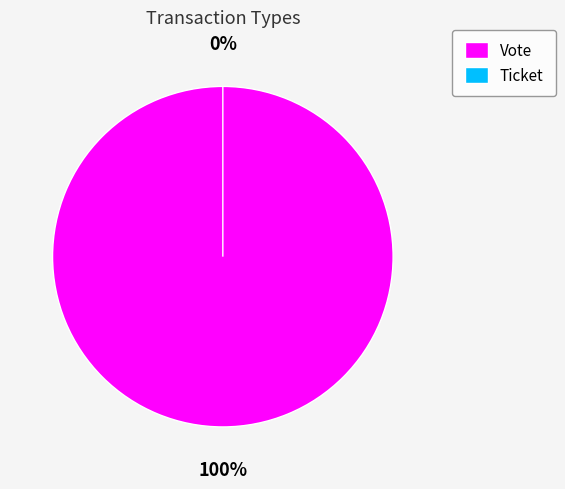

What percentage is the Vote slice, to the nearest percent?

100%